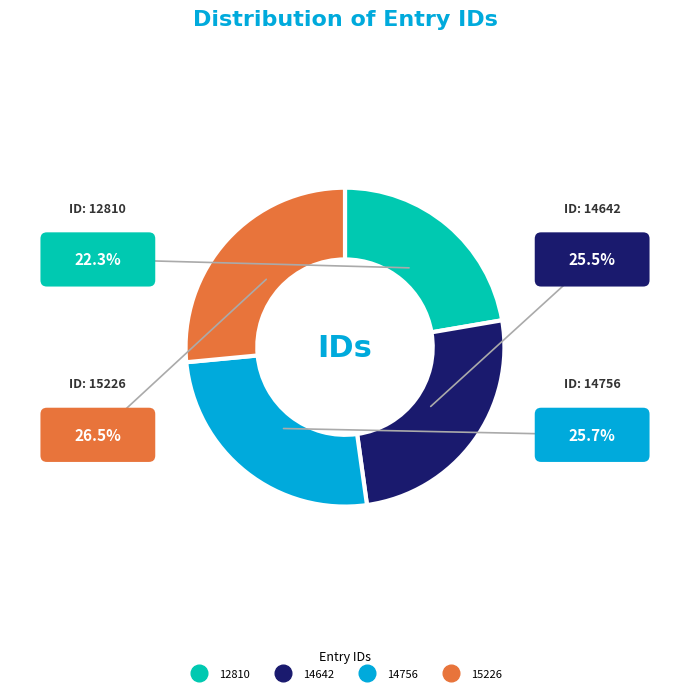

How many slices are in this pie chart?

4